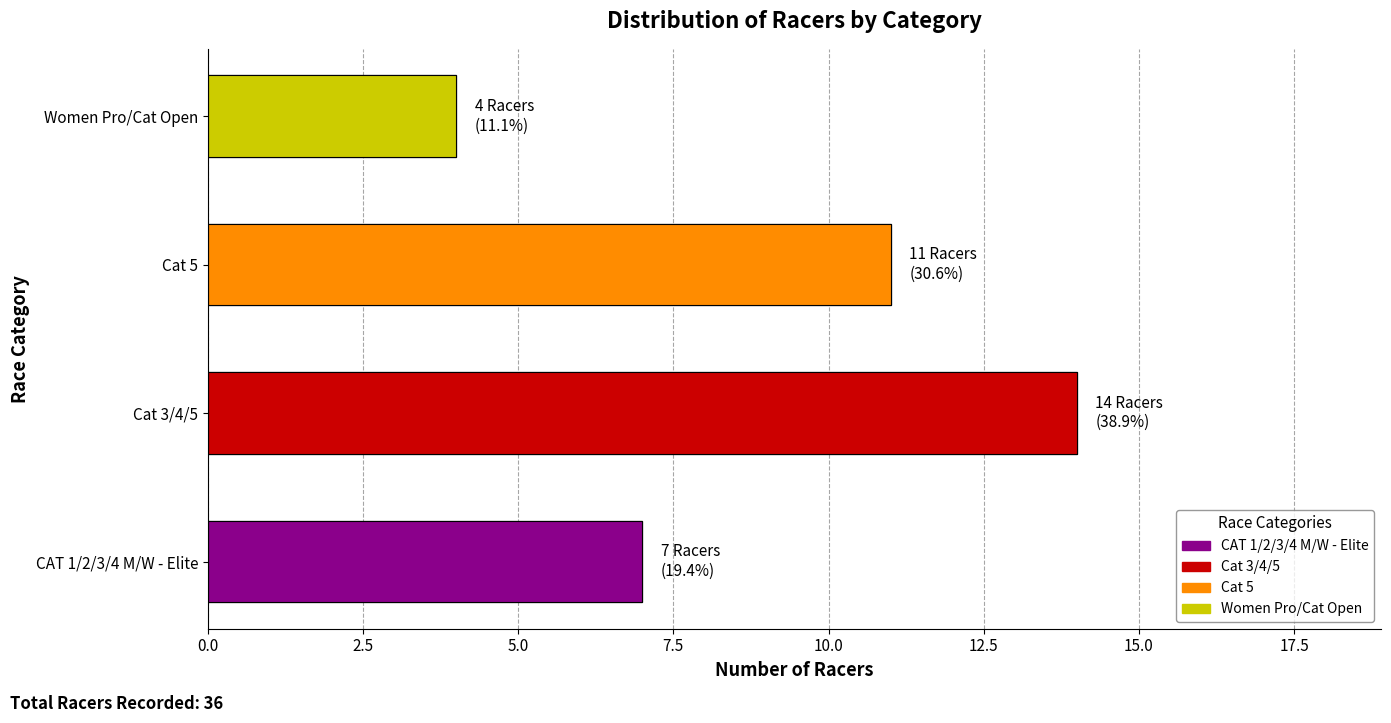

Reading left to right, what are all the values shown in this chart?

7	14	11	4